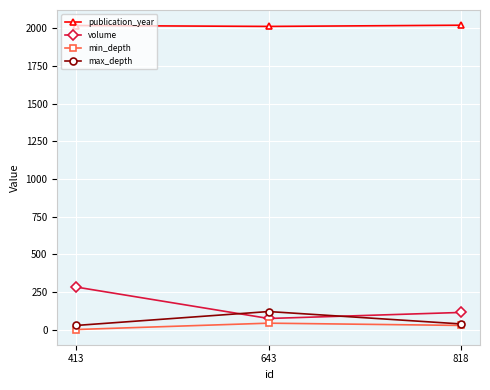

What is the spread (max minus min) of values at 643?

1966